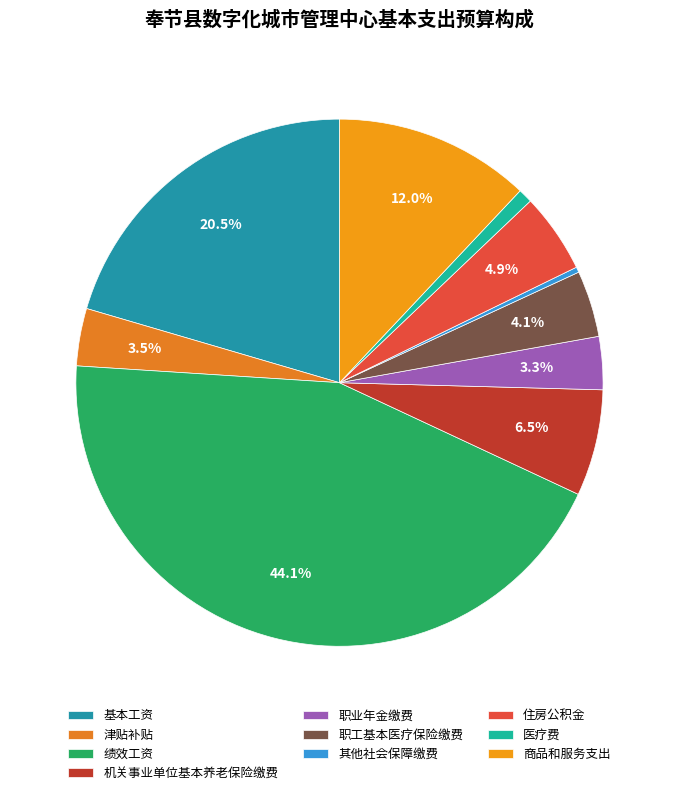

To the nearest percent, what is the average slice percentage?

10%